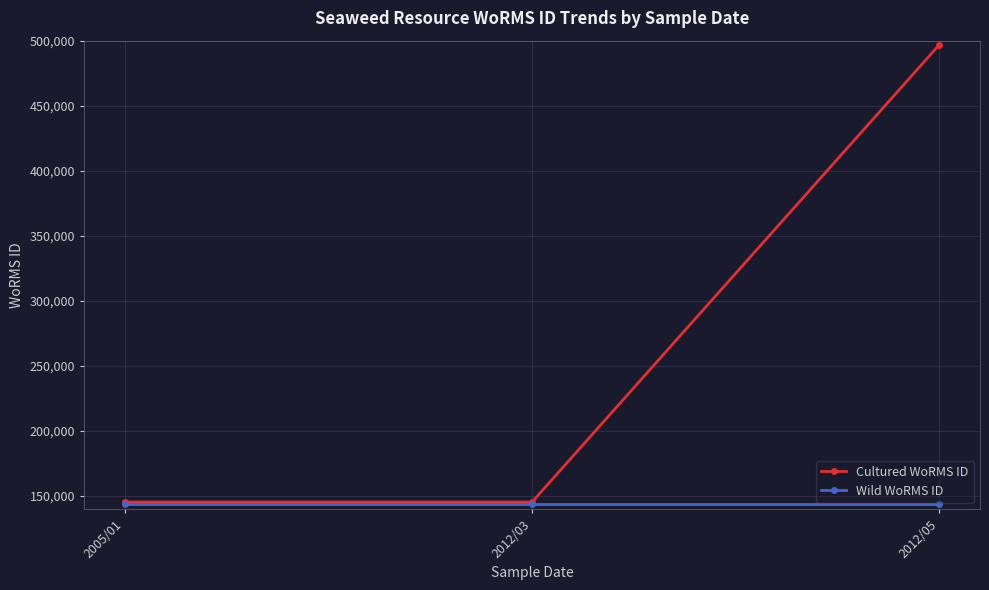

What is the value of the Cultured WoRMS ID point at the 3rd from the left?

496828